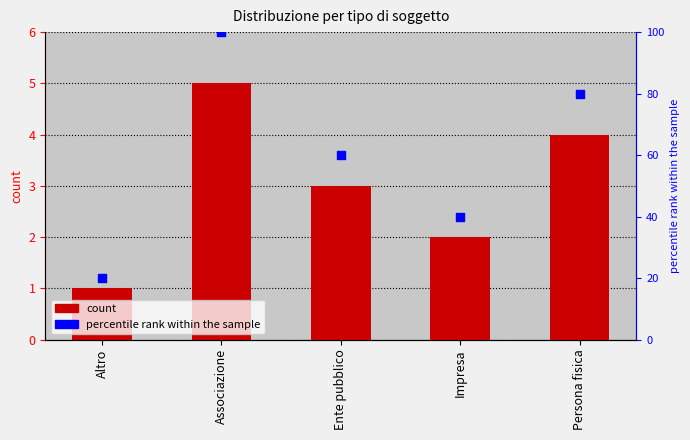

Which series contains the highest Y value?

percentile rank within the sample